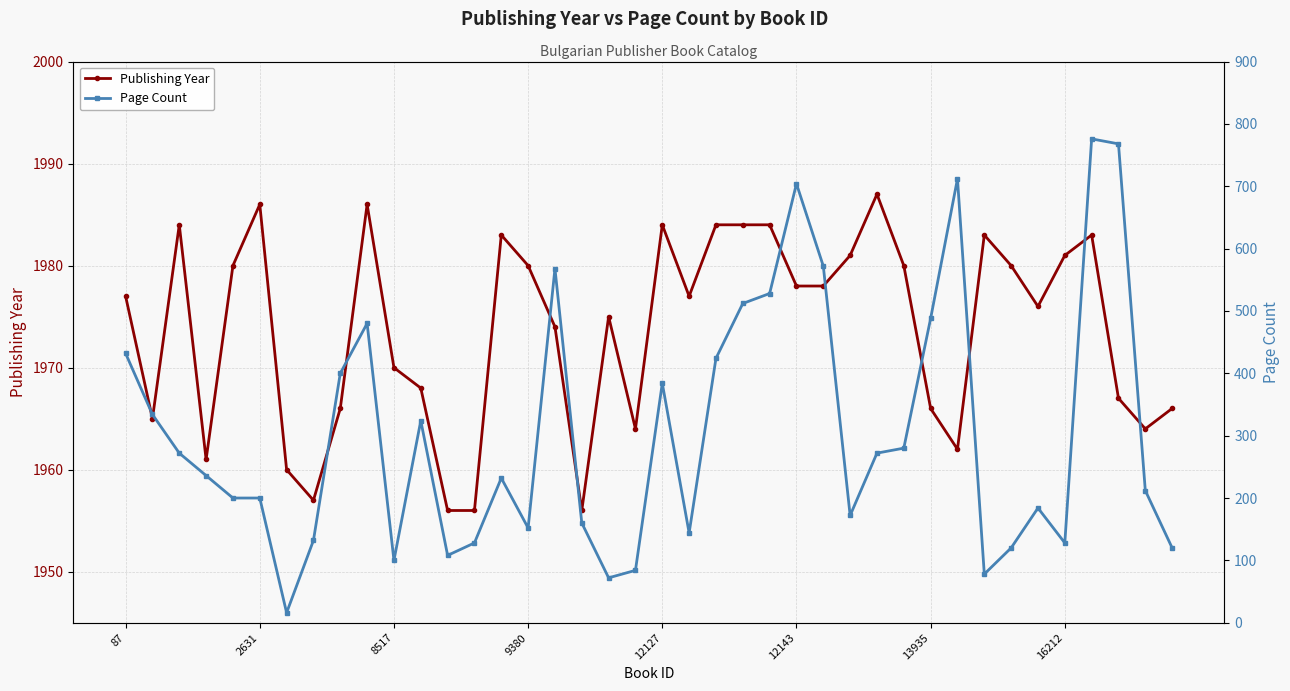

Does the chart have visible grid lines?

Yes